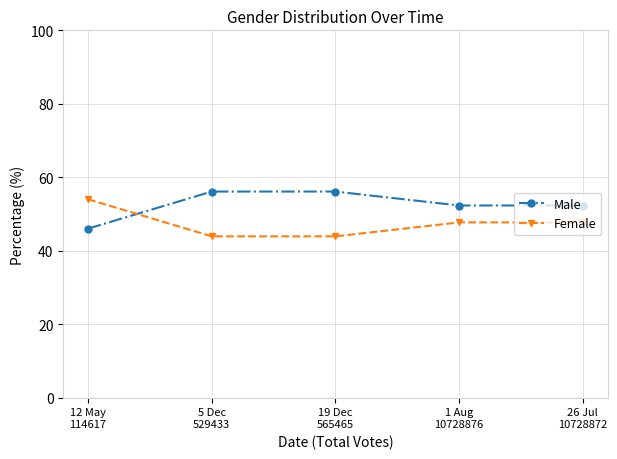

What is the sum of all Male values?

262.8